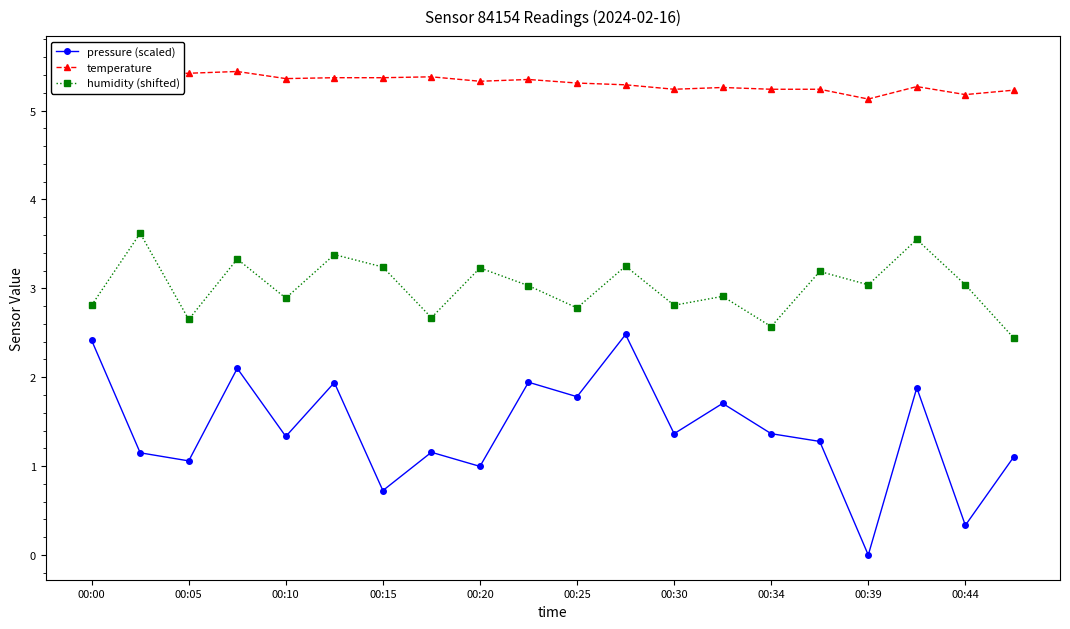

The humidity (shifted) series shows 3.0 at 00:39. True or false?

True